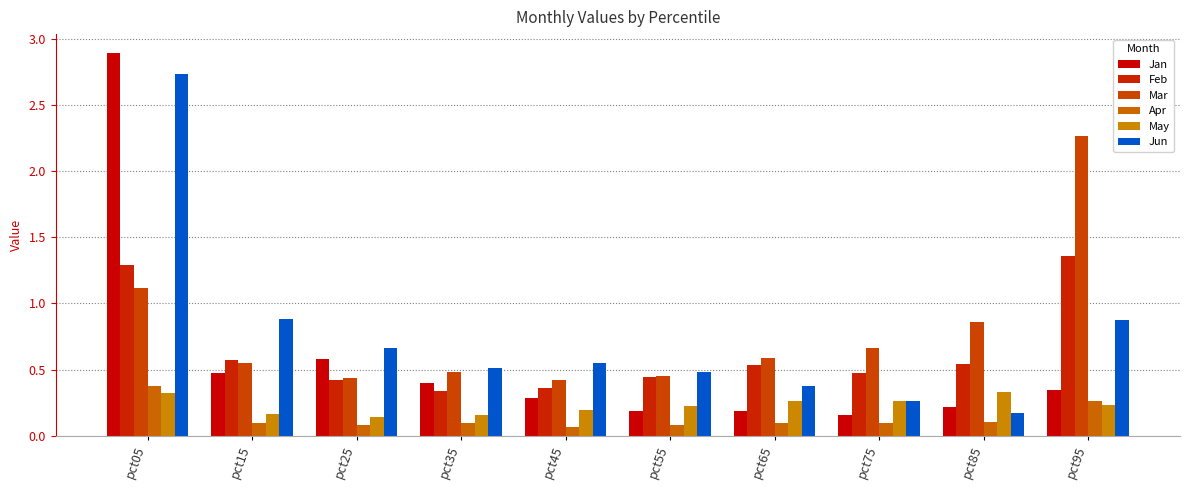

Which series has the widest spread of values?

Jan